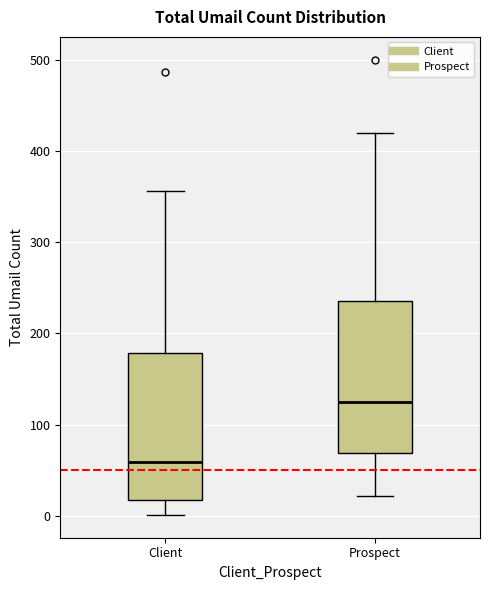

Where does the lower whisker of the box for Client end on the y-axis? The values are not printed on the chart, so give them approximately, as read against the axis.

0